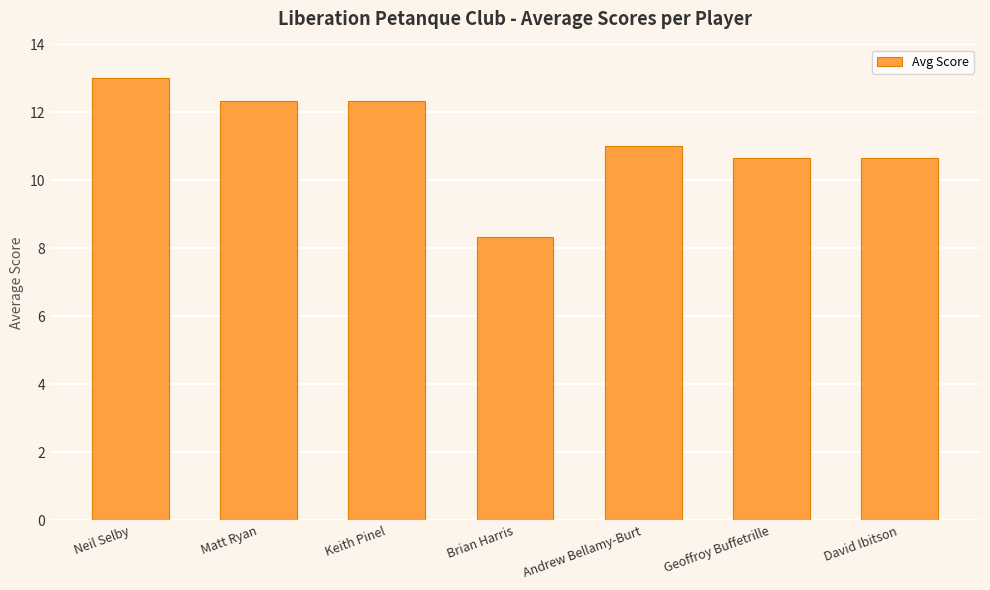

What position from the left is Geoffroy Buffetrille?

6